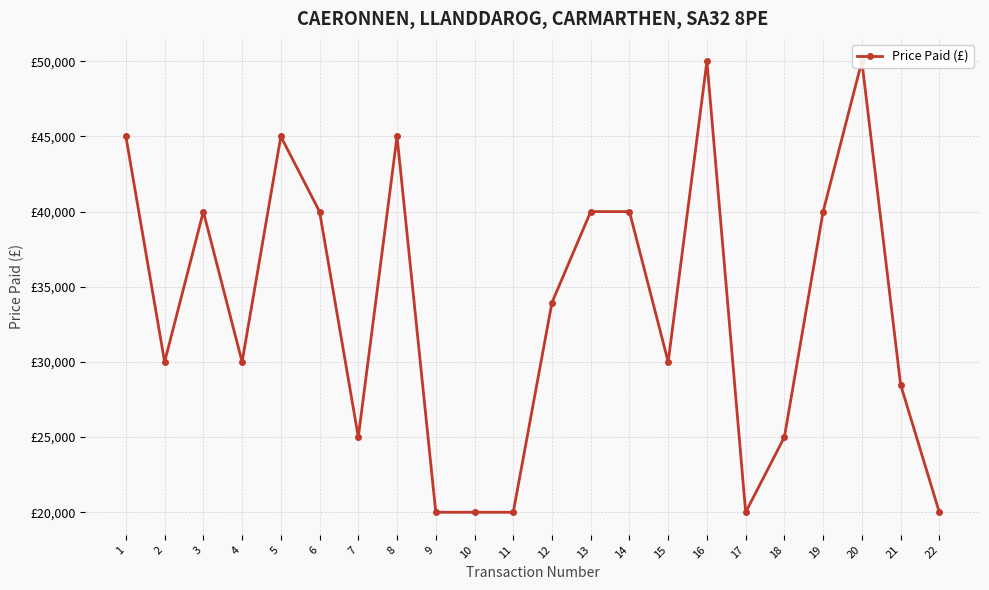

What is the value of the 3rd point from the left?

40000